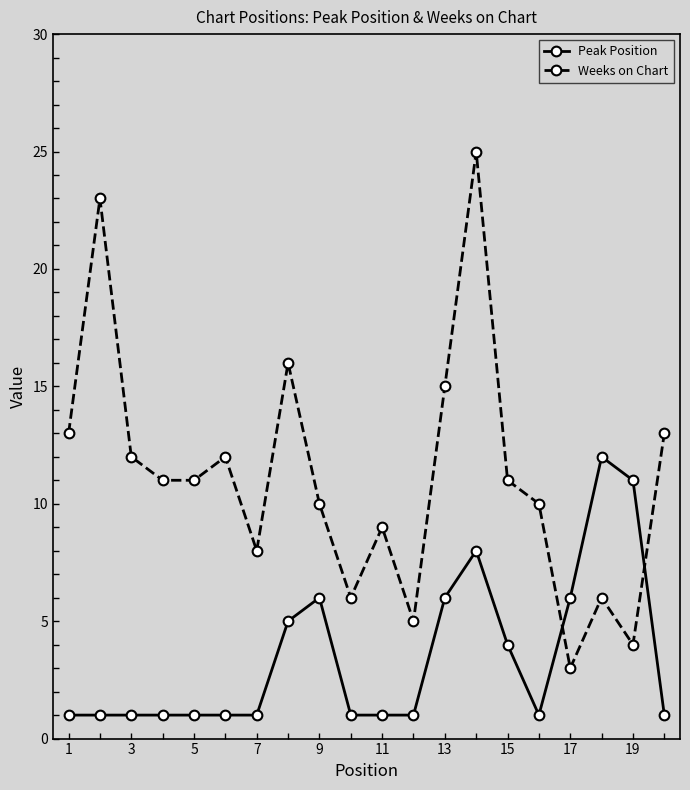

What is the maximum value for Peak Position?

12